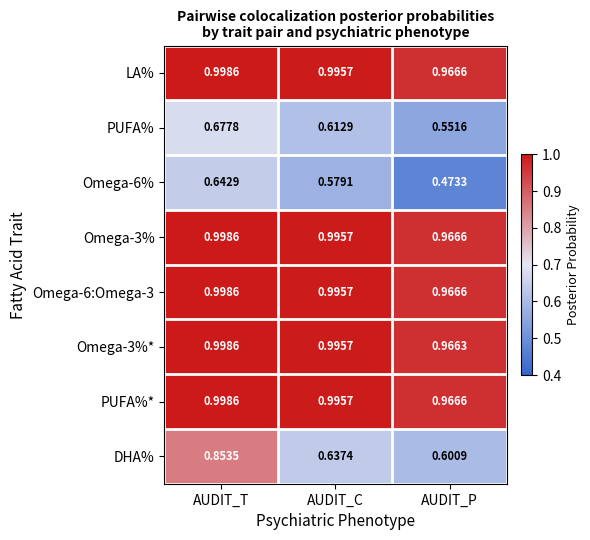

Between AUDIT_T and AUDIT_P, which series saw the biggest shift?

DHA%